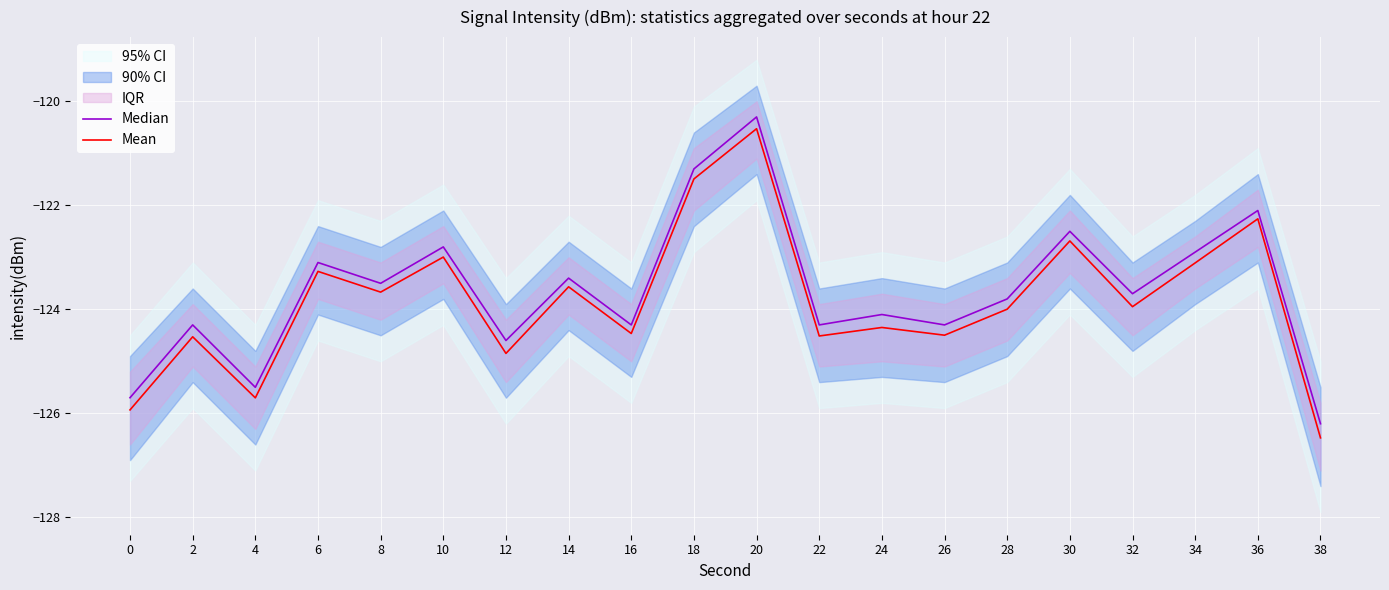

True or false: Mean has more than 2 points higher than both neighbors.

True